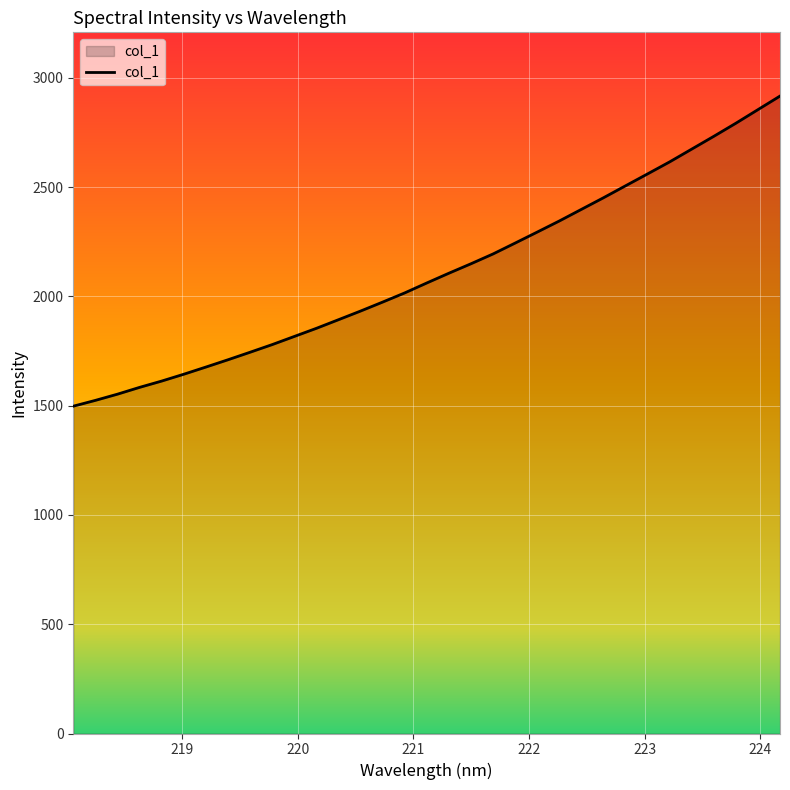

True or false: there are more than 2 points higher than both neighbors.

False